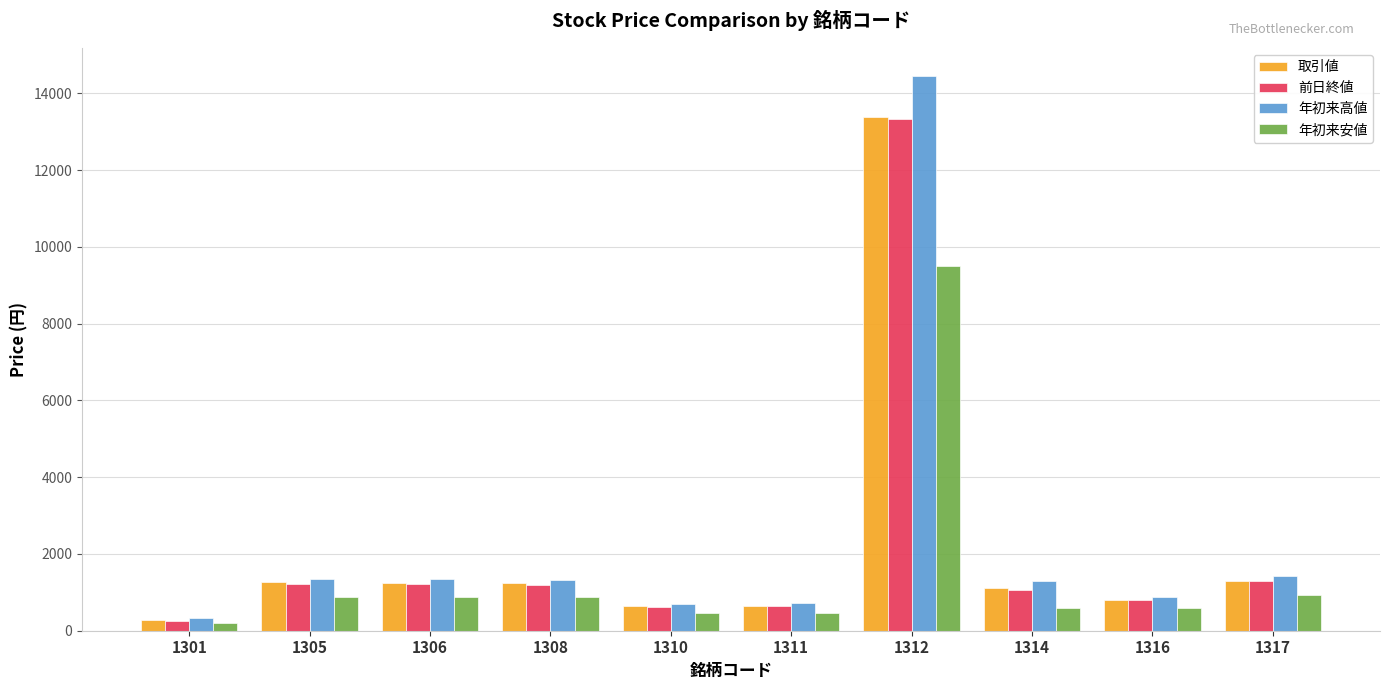

What is the spread (max minus min) of values at 1305?

469